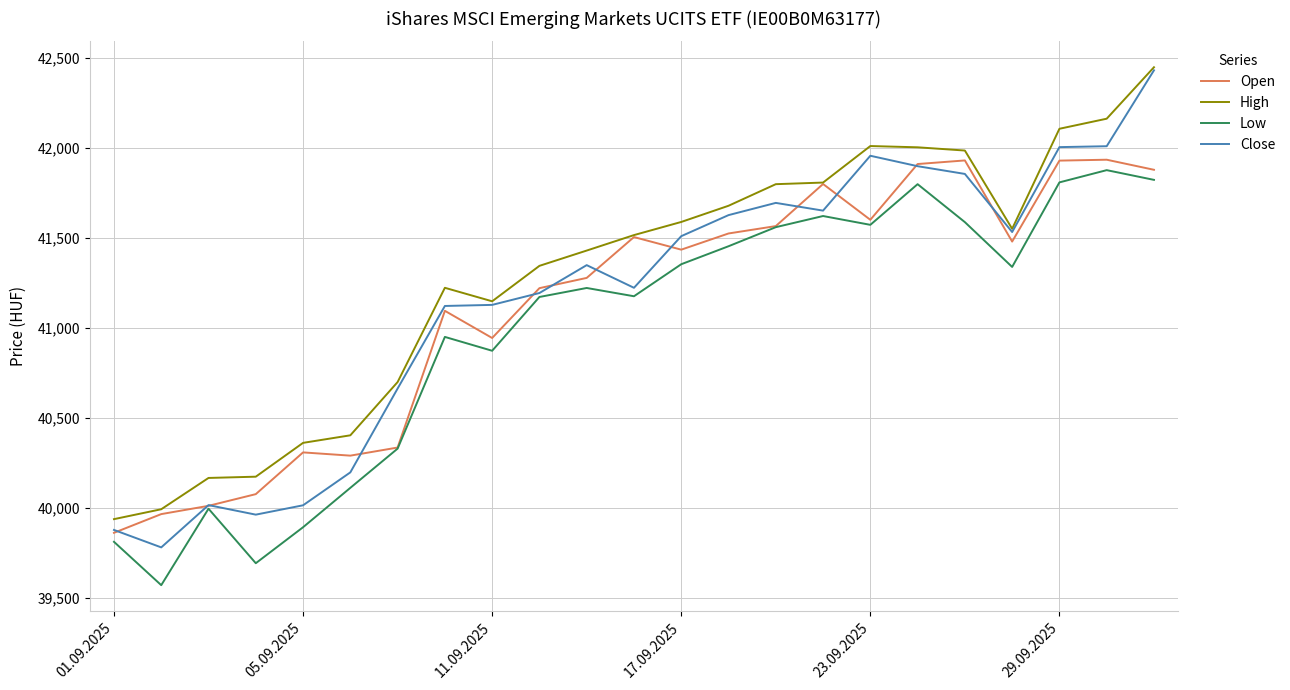

What is the maximum value for Close?

42433